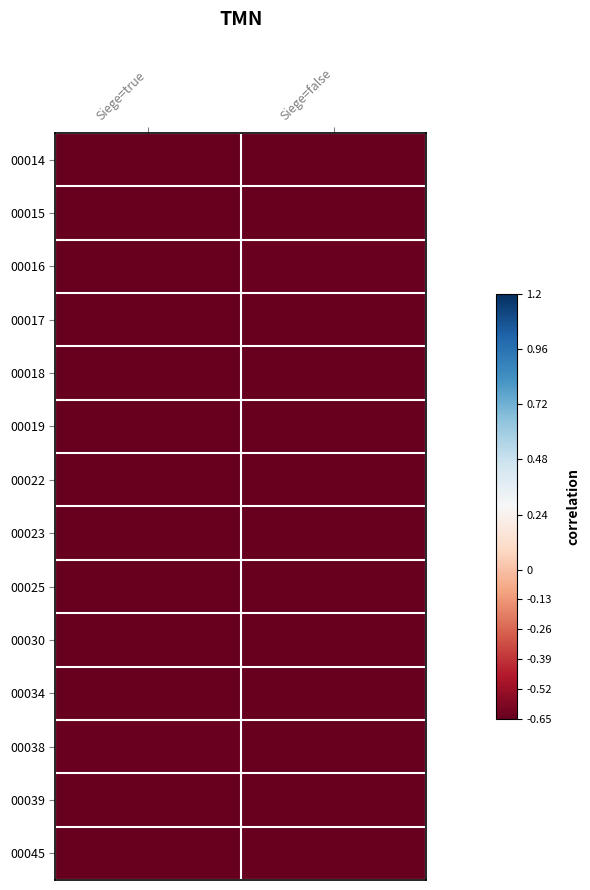

What is the total value across all series at Siege=true?

-9.1